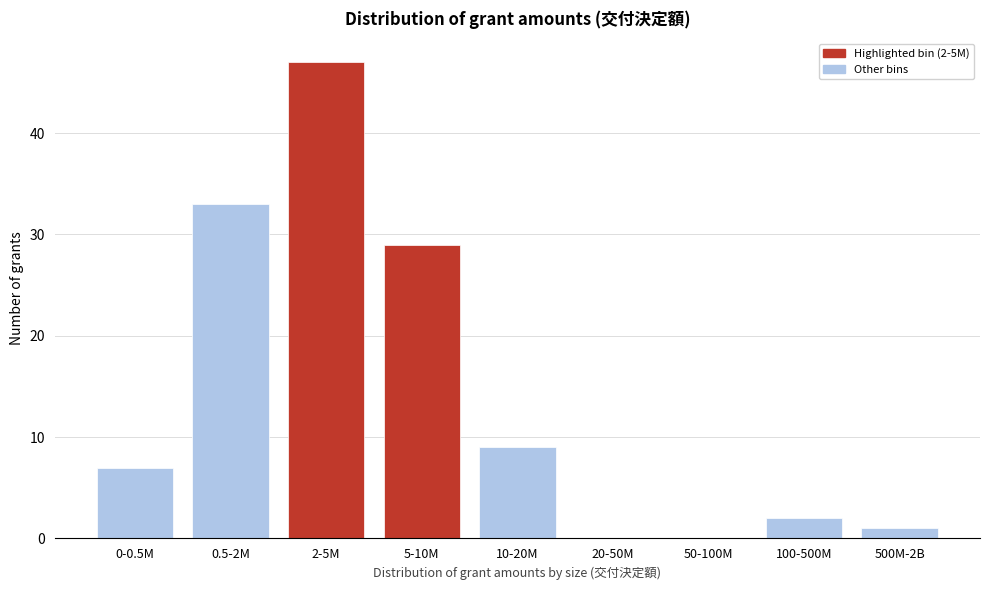

Reading left to right, transcribe all the data shown in this chart.

0-0.5M=7	0.5-2M=33	2-5M=47	5-10M=29	10-20M=9	20-50M=0	50-100M=0	100-500M=2	500M-2B=1